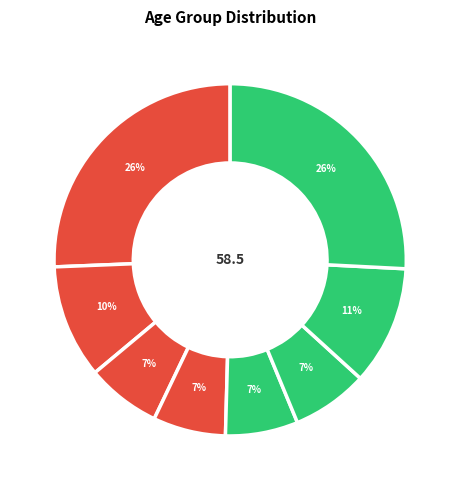

Count the number of slices in the pie.

8